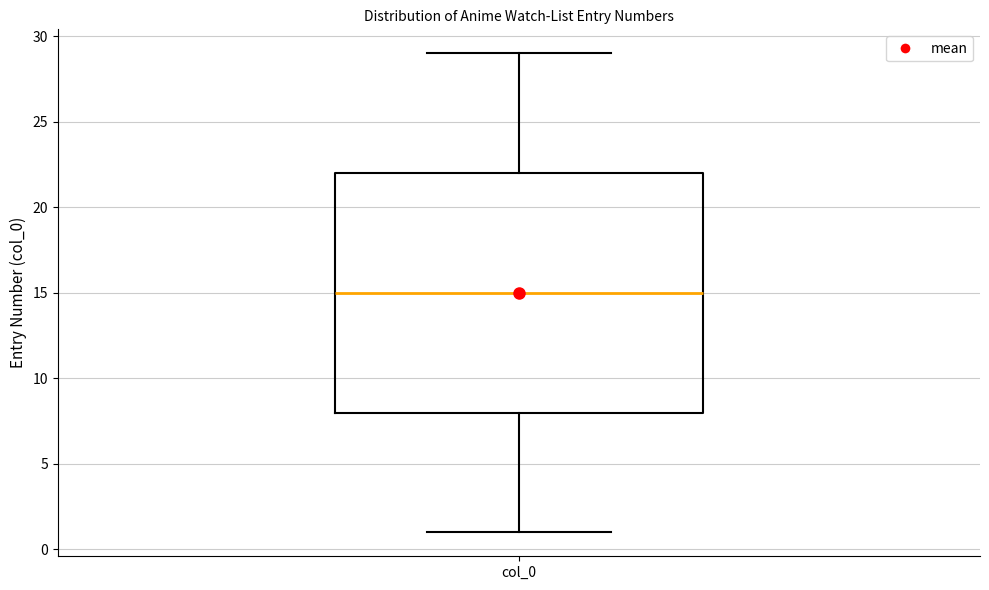

Read this box plot against the y-axis: the position of the median line, the range covered by the box, and the ends of both whiskers. The values are not printed on the chart, so give them approximately, as read against the axis.

median 15, box 8 to 22, whiskers 1 to 29